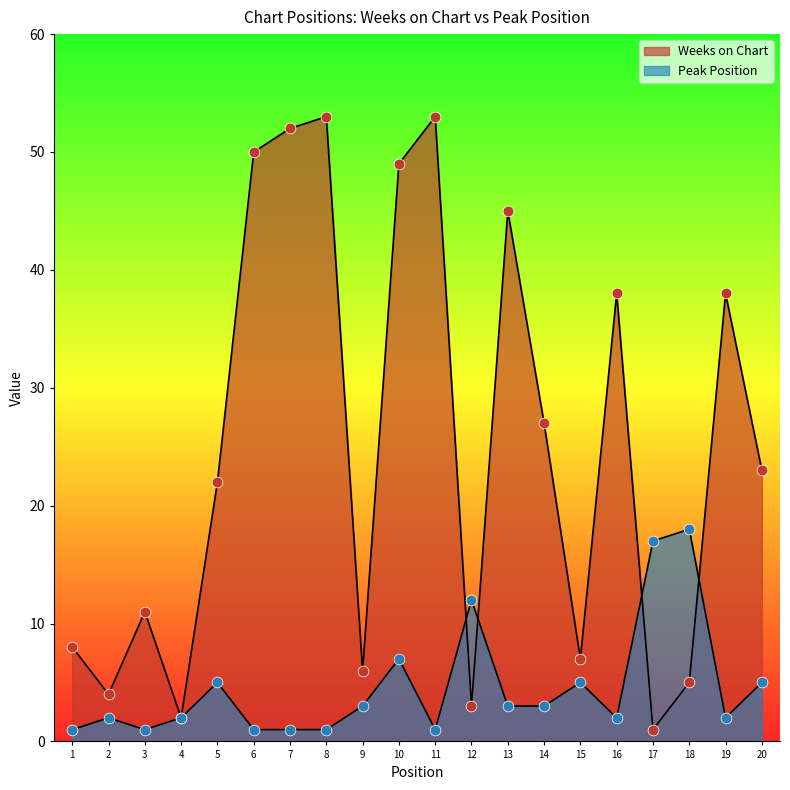

At how many categories does at least one series exceed 12?

13